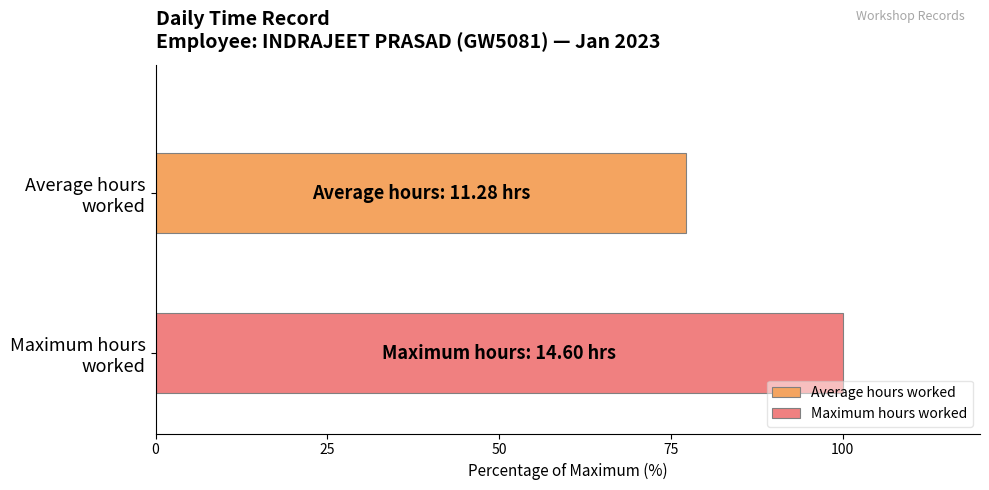

List the series in order of their overall mean, highest first.

Maximum hours worked, Average hours worked